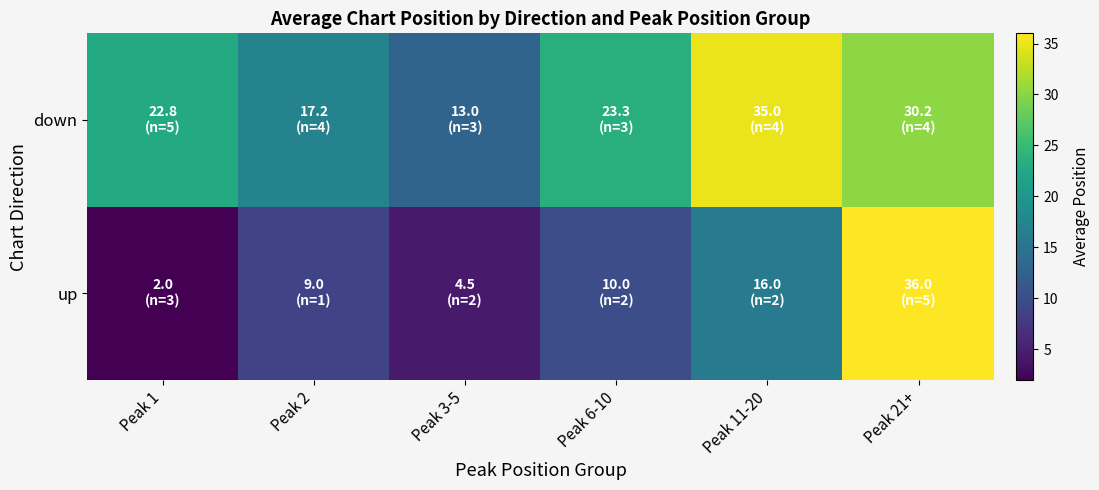

Rank the series by their average value, from lowest to highest.

up, down